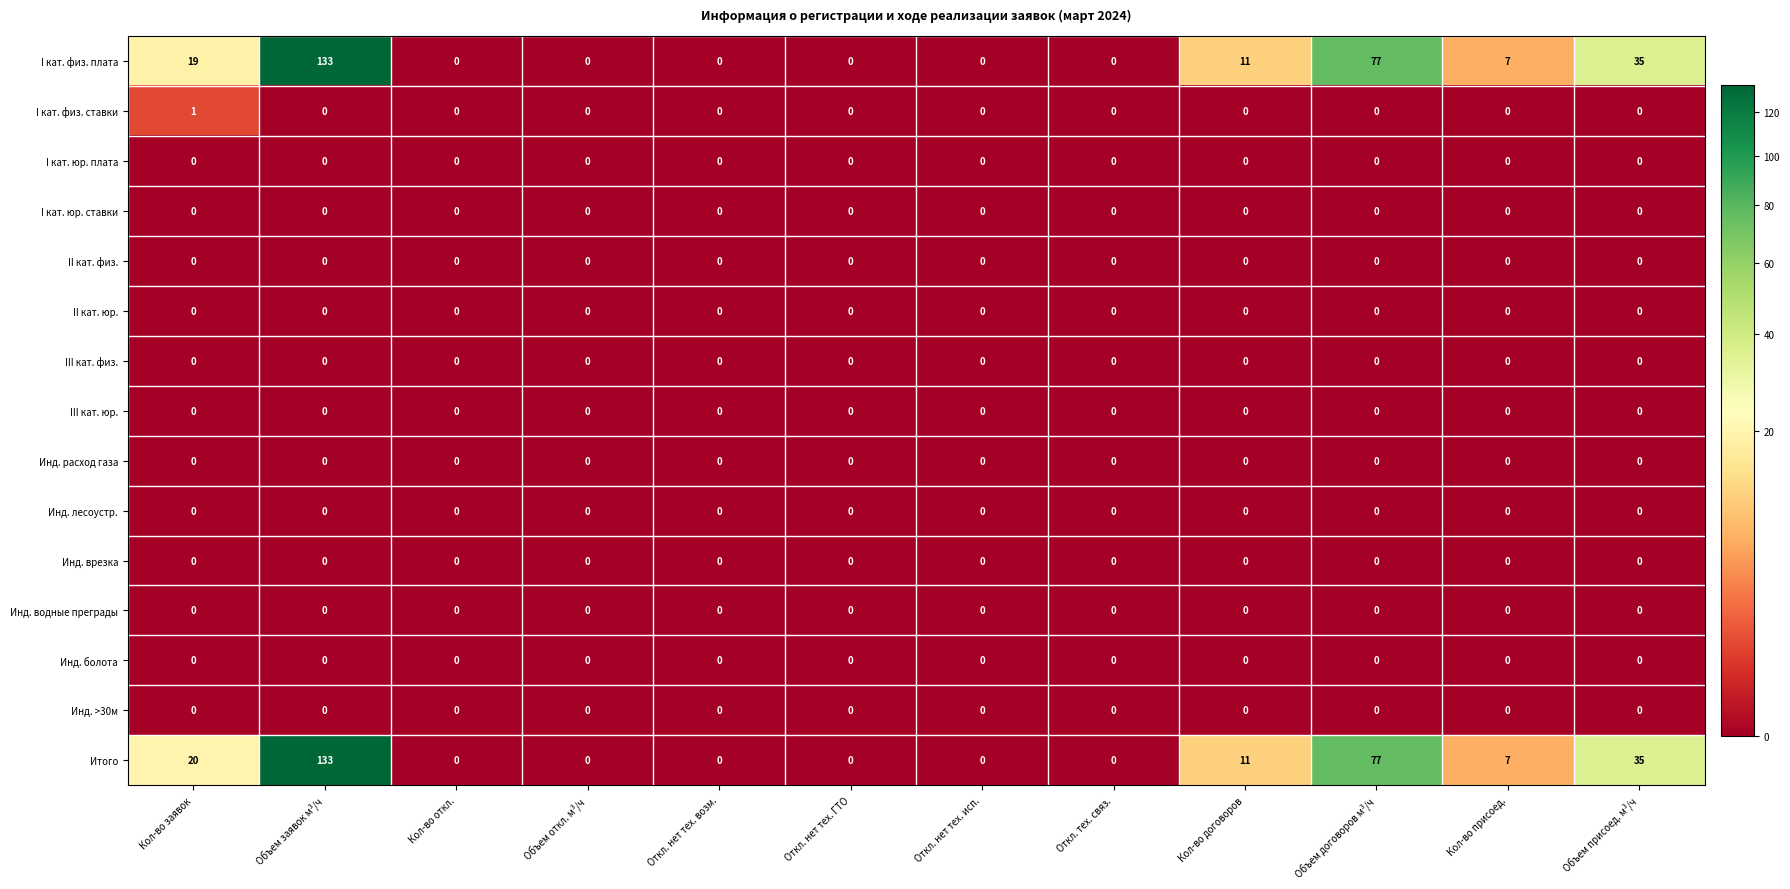

At which label does I кат. физ. плата first exceed 7?

Кол-во заявок